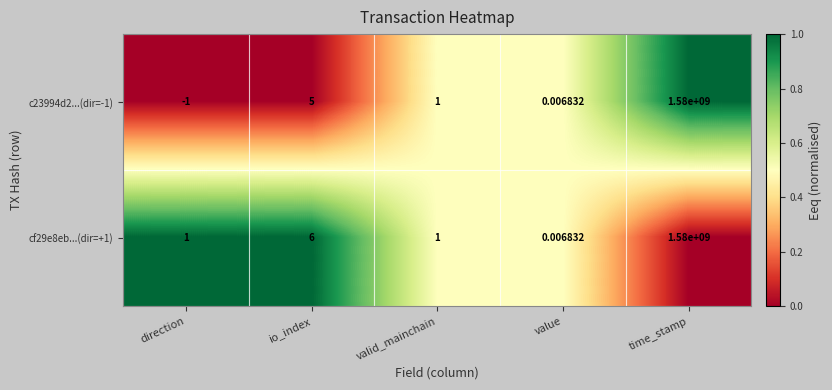

Is the value of cf29e8eb...(dir=+1) at io_index greater than the value of c23994d2...(dir=-1) at valid_mainchain?

Yes